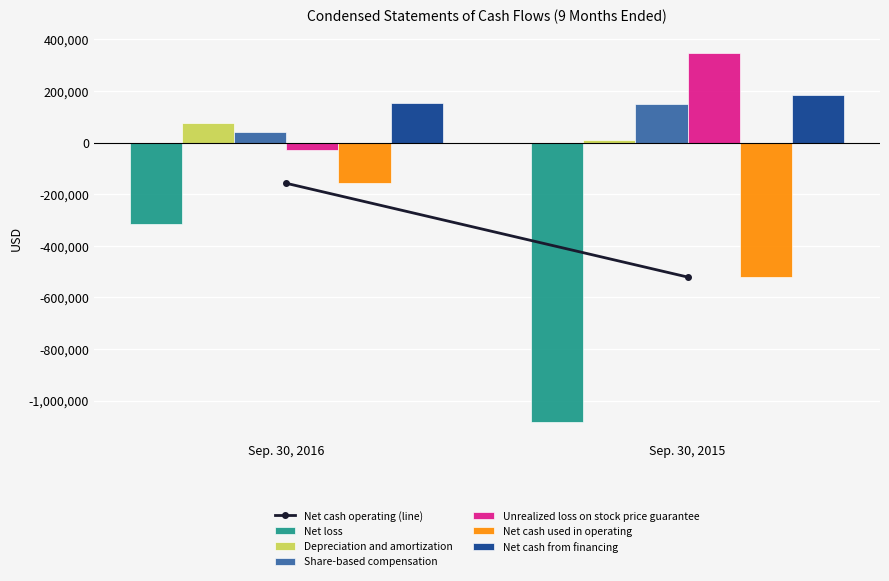

How many bars are there in each group?

6